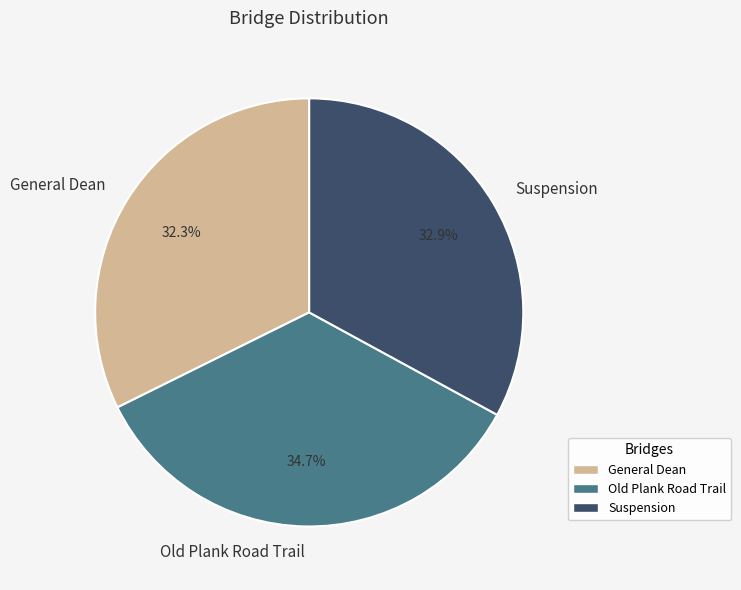

What is the largest slice in the pie chart?

Old Plank Road Trail